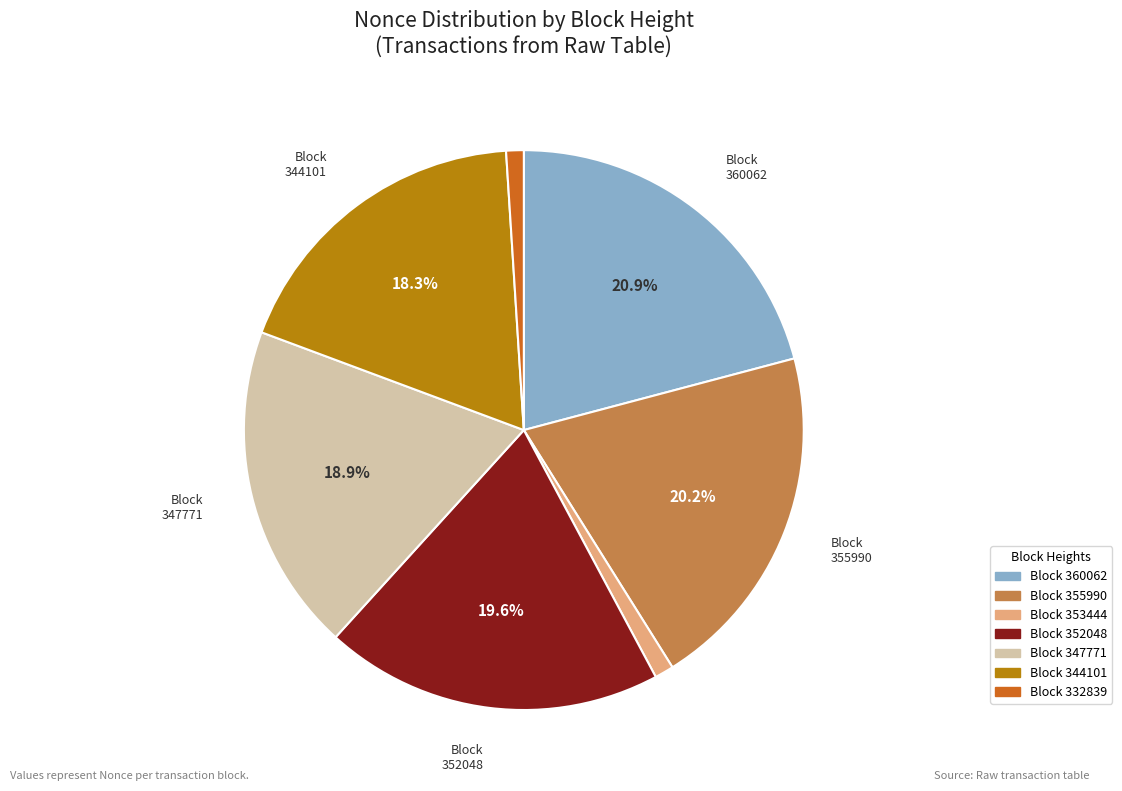

To the nearest percent, what is the difference between the largest and smallest slice percentages?

20%